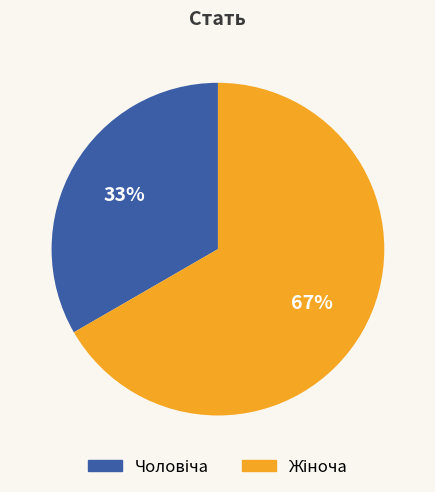

How many slices are in this pie chart?

2